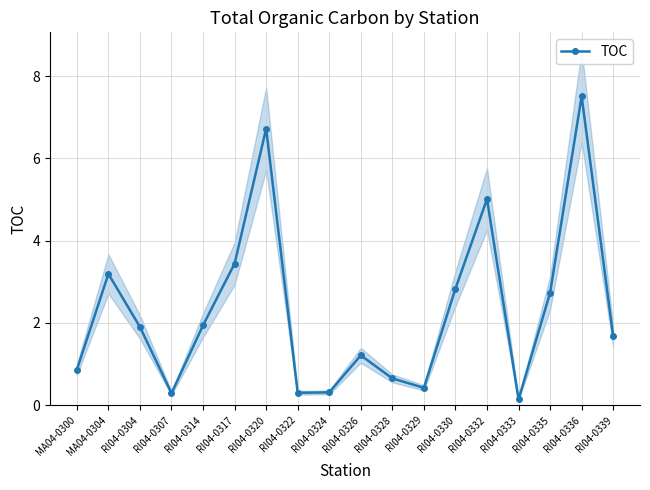

Where does the data first go above 1?

MA04-0304